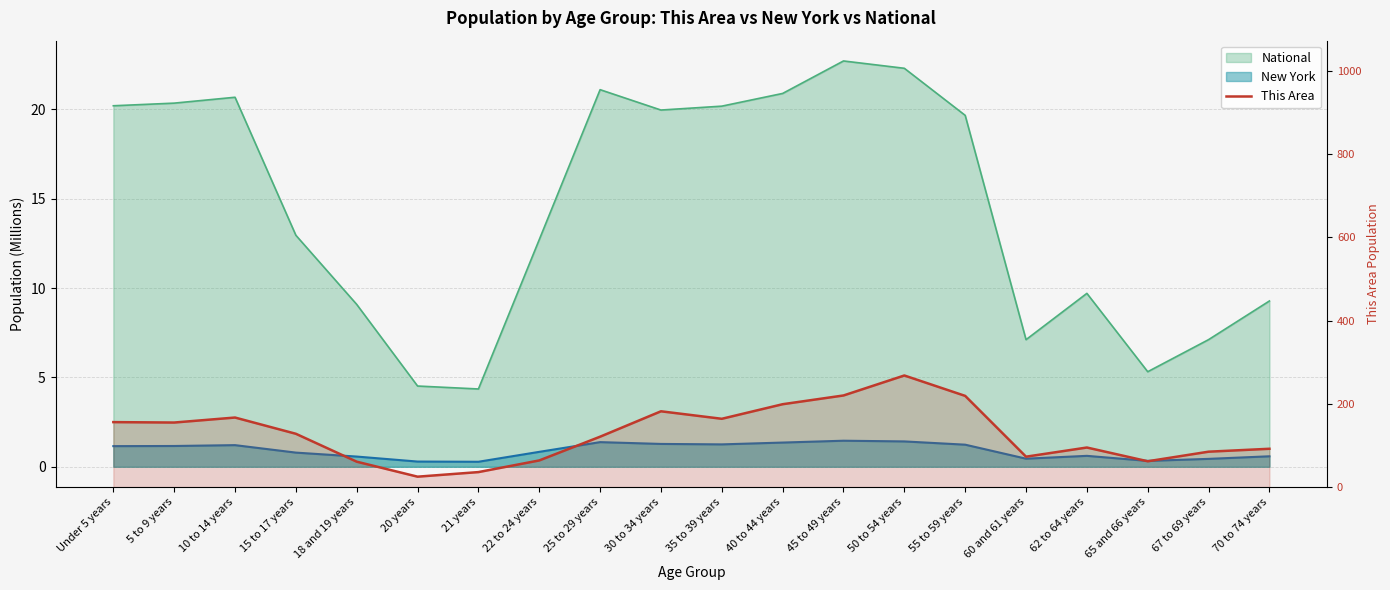

At which category does the chart reach its peak across all series?

50 to 54 years